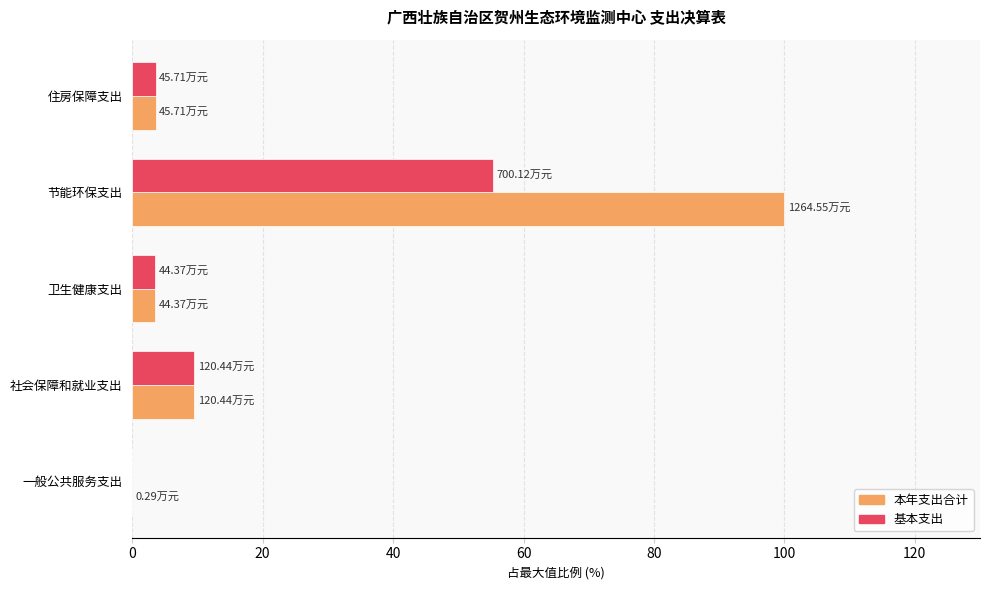

What is the average value of the 本年支出合计 series?

23.3